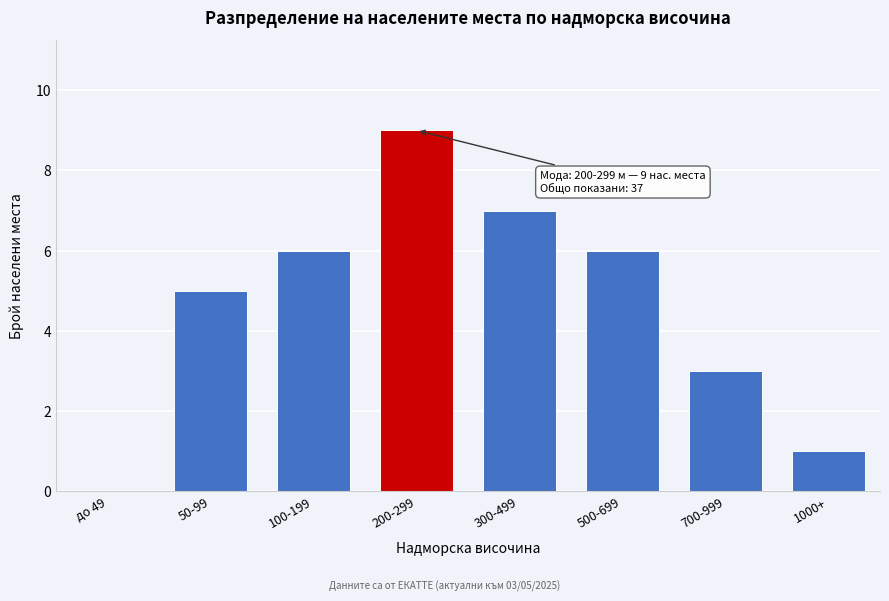

Reading left to right, what are all the values shown in this chart?

до 49=0	50-99=5	100-199=6	200-299=9	300-499=7	500-699=6	700-999=3	1000+=1